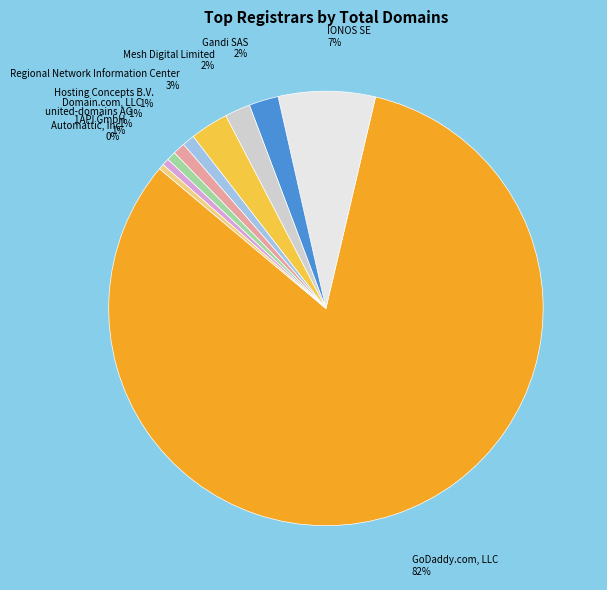

Is GoDaddy.com, LLC the majority of the pie?

Yes